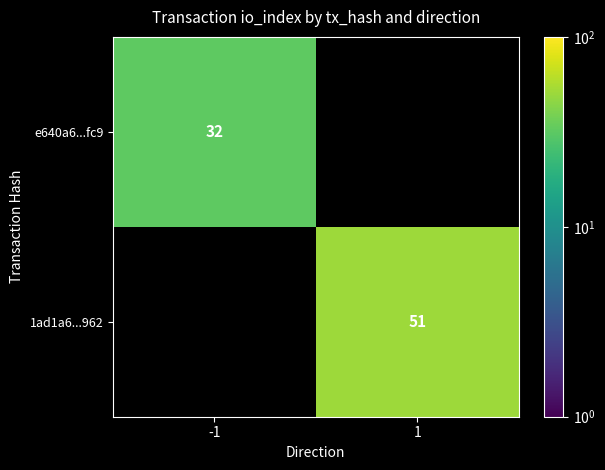

The value of 1ad1a6...962 at 1 is 51. True or false?

True